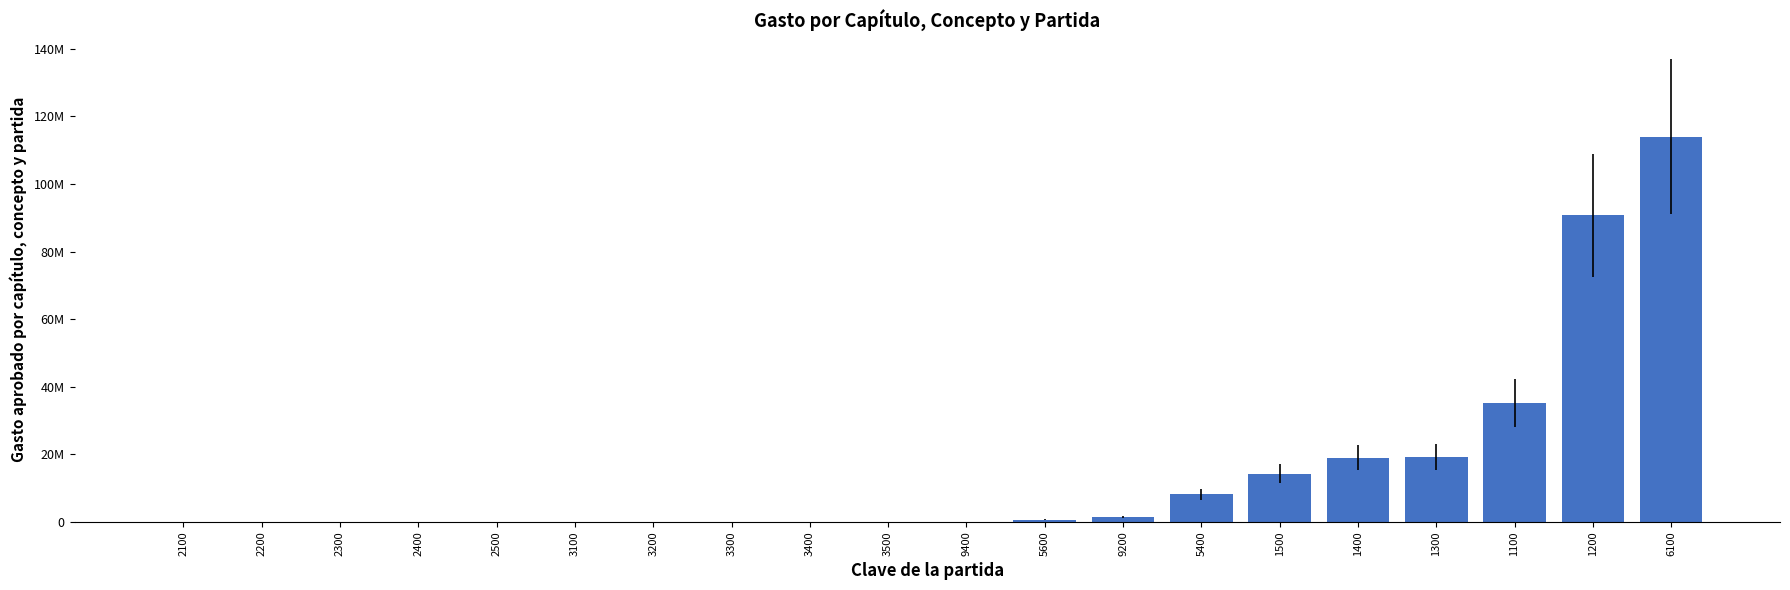

Are the bars grouped side by side (vs. stacked)?

No